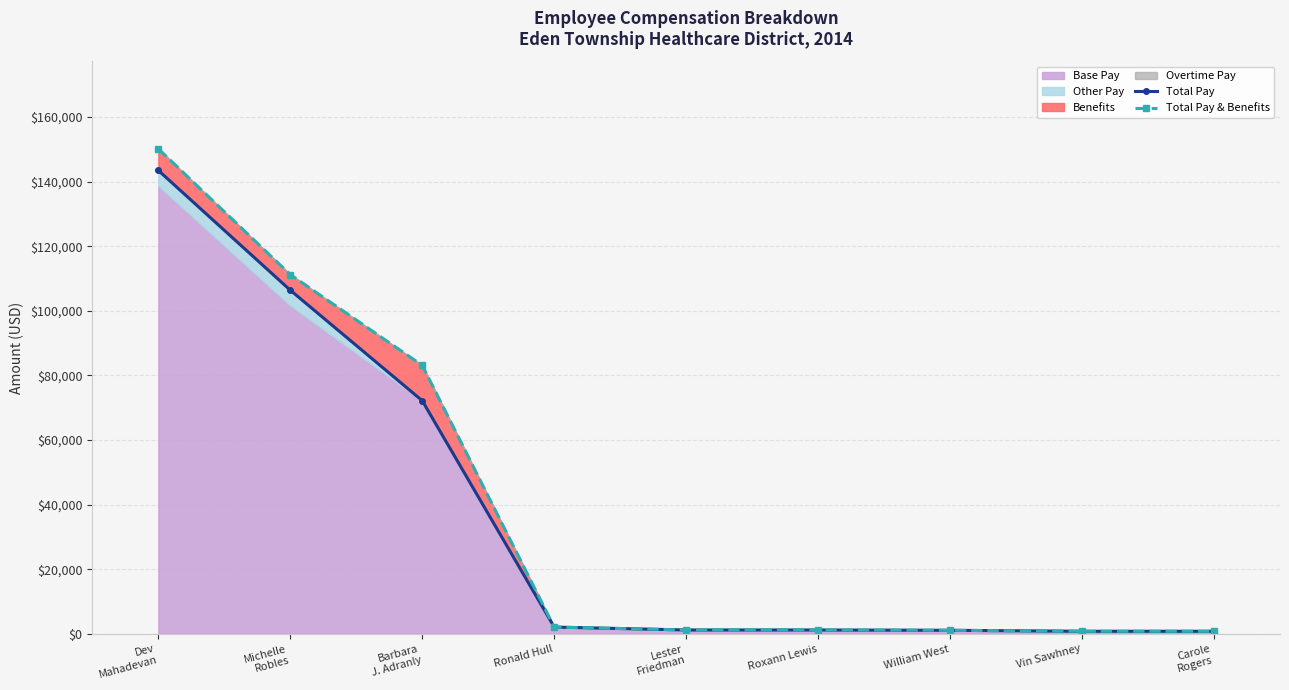

Reading left to right, transcribe all the data shown in this chart.

Total Pay: Dev
Mahadevan=143446.3	Michelle
Robles=106362.5	Barbara
J. Adranly=72163.4	Ronald Hull=2100.0	Lester
Friedman=1200.0	Roxann Lewis=1200.0	William West=1100.0	Vin Sawhney=800.0	Carole
Rogers=800.0
Total Pay & Benefits: Dev
Mahadevan=150138.5	Michelle
Robles=111200.6	Barbara
J. Adranly=83097.8	Ronald Hull=2100.0	Lester
Friedman=1200.0	Roxann Lewis=1200.0	William West=1100.0	Vin Sawhney=800.0	Carole
Rogers=800.0